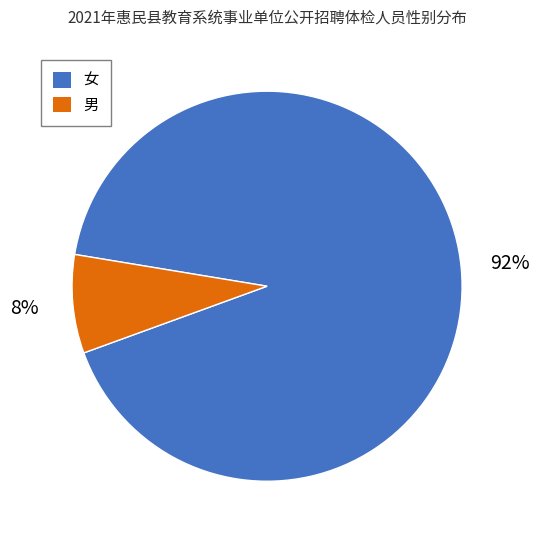

The 女 slice represents 99% of the pie. True or false?

False